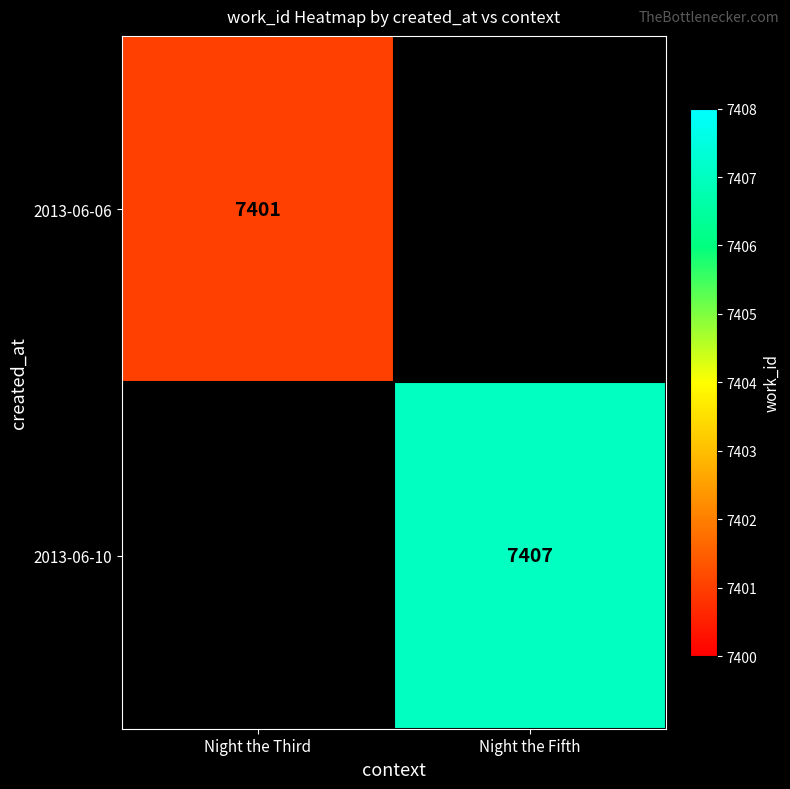

True or false: 2013-06-10 has a value of 7407 at Night the Fifth.

True